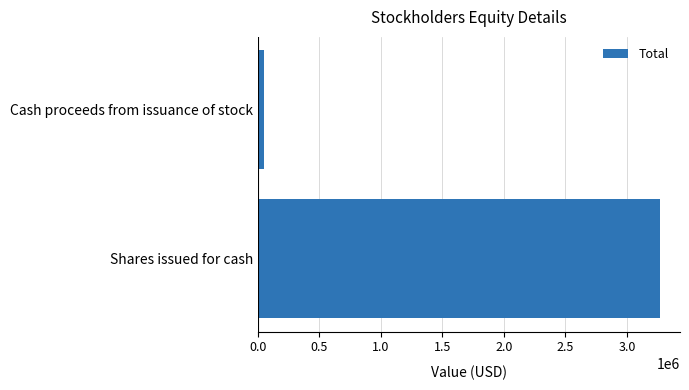

List the labels in order of value, largest first.

Shares issued for cash, Cash proceeds from issuance of stock